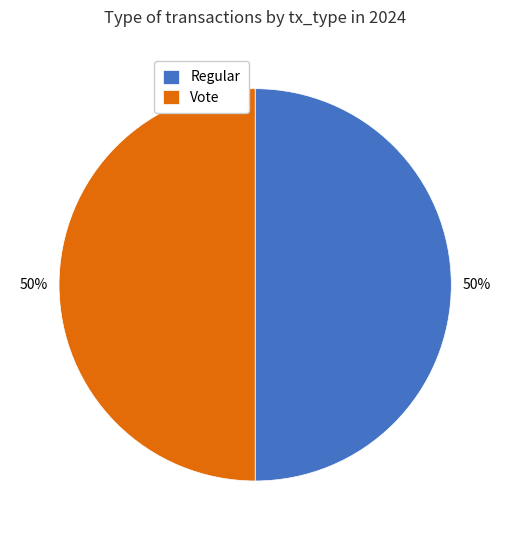

To the nearest percent, what portion does Regular represent?

50%